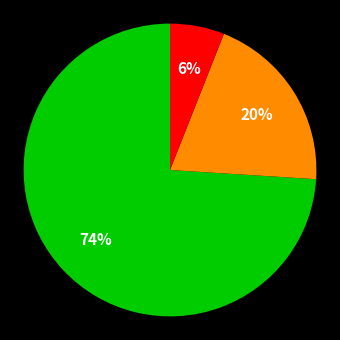

To the nearest percent, what is the average slice percentage?

33%